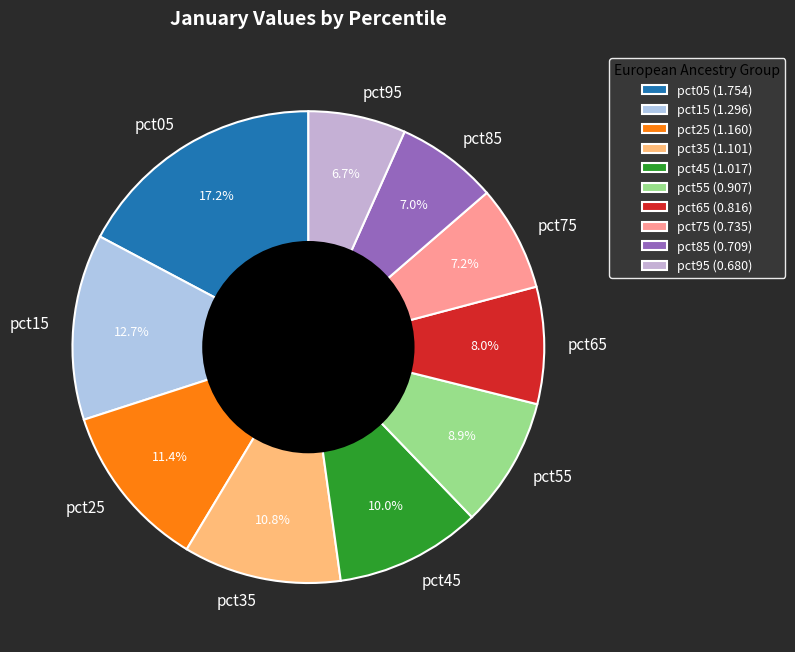

Is the sum of pct75 and pct35 greater than half?

No